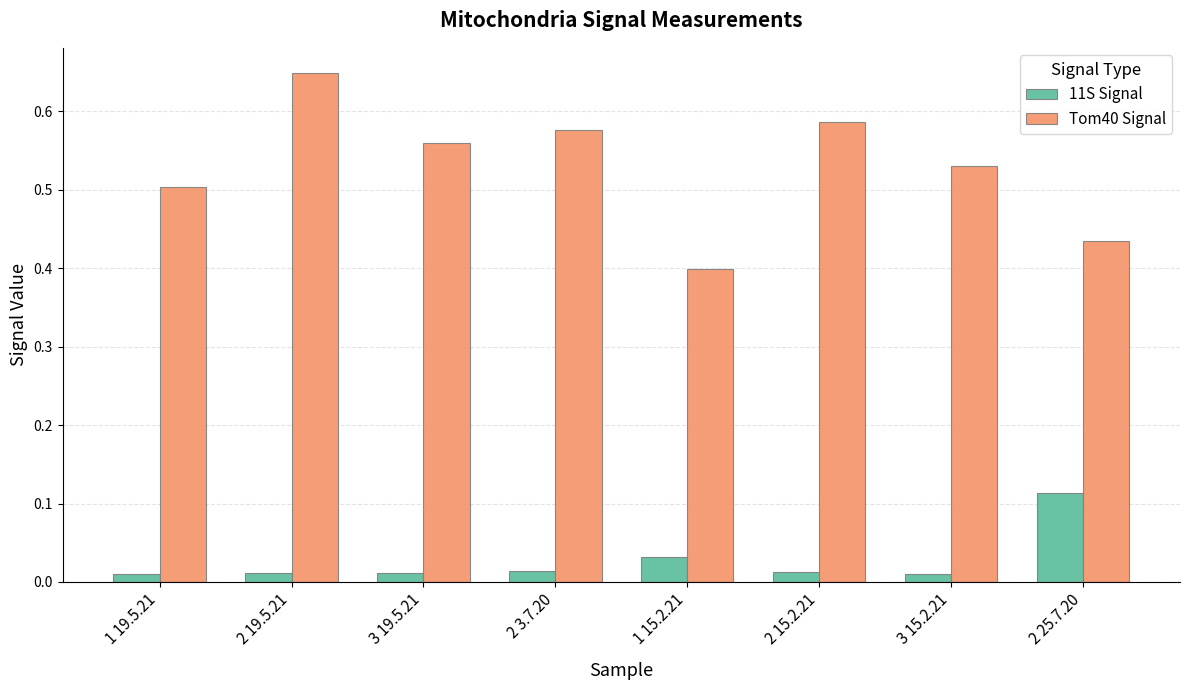

How many Tom40 Signal values are between 0 and 1?

8